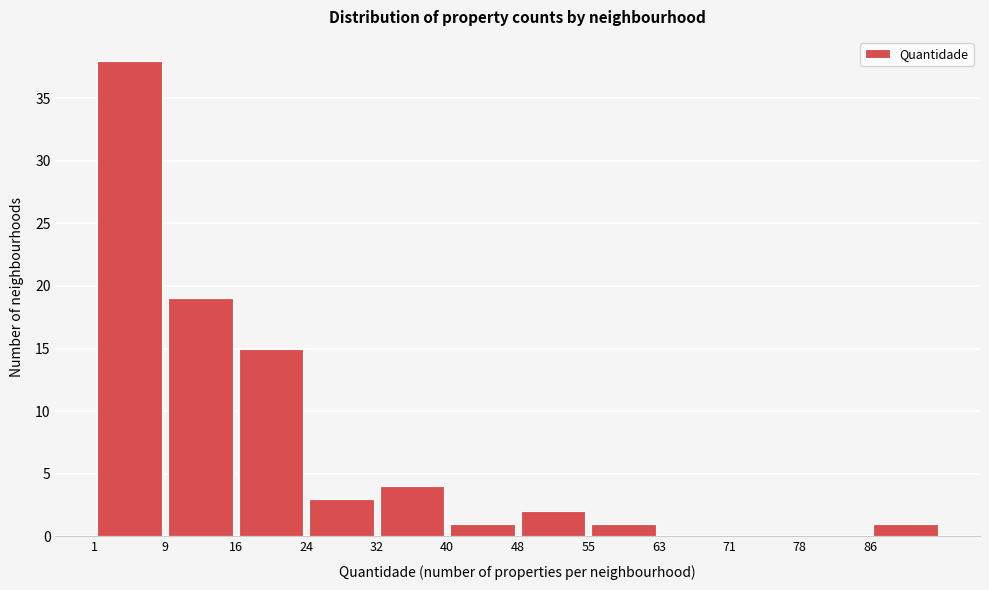

Reading left to right, list every bar in this chart as the range it spans on the x-axis followed by its height. Neither the bar edges nor the heights are printed on the chart, so give them approximately, as read against the axes.

1 to 9: 38
9 to 17: 19
17 to 24: 15
24 to 32: 3
32 to 40: 4
40 to 48: 1
48 to 55: 2
55 to 63: 1
63 to 71: 0
71 to 79: 0
79 to 86: 0
86 to 94: 1